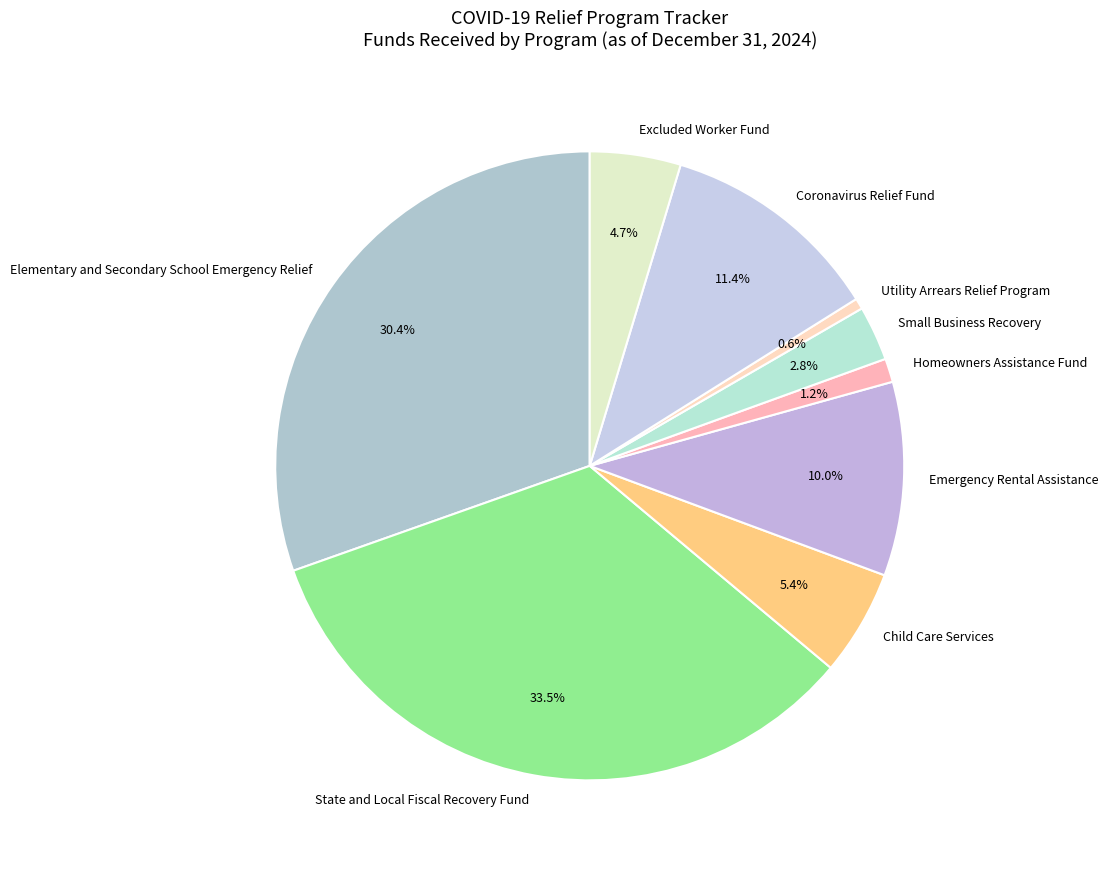

Is Homeowners Assistance Fund the majority of the pie?

No